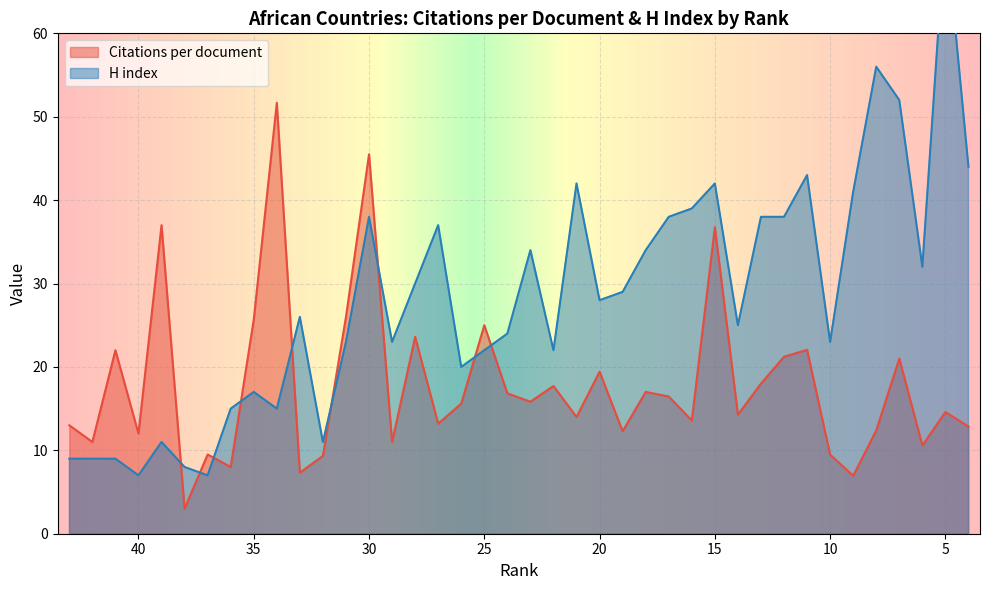

At 24, list the series in order from smallest to largest.

Citations per document, H index